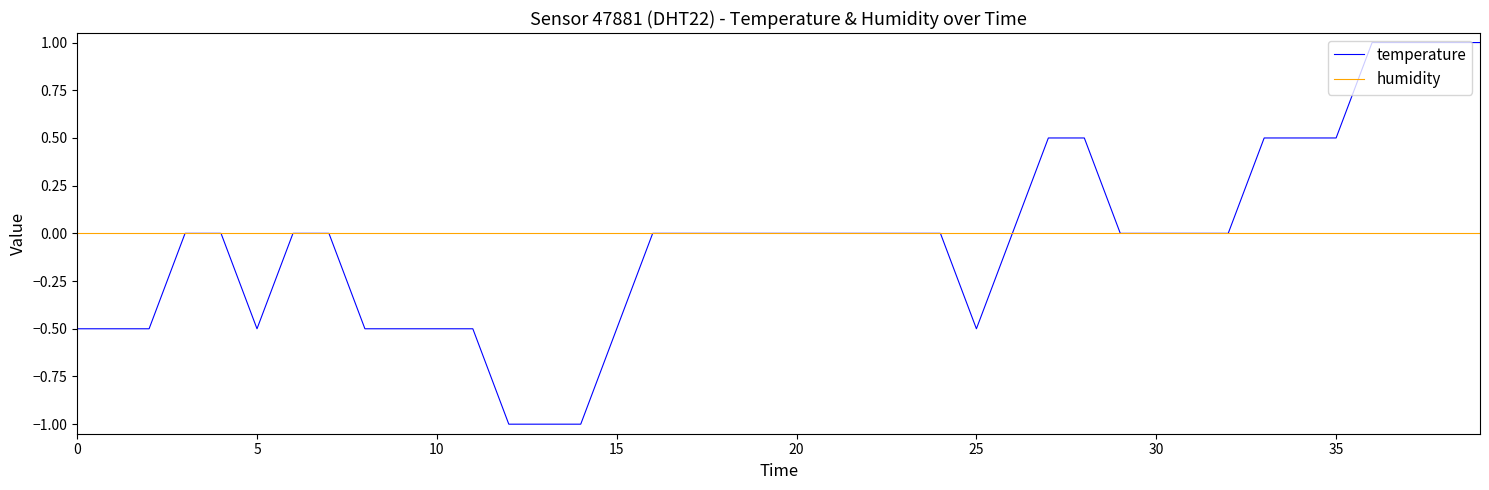

Which series has the widest spread of values?

temperature